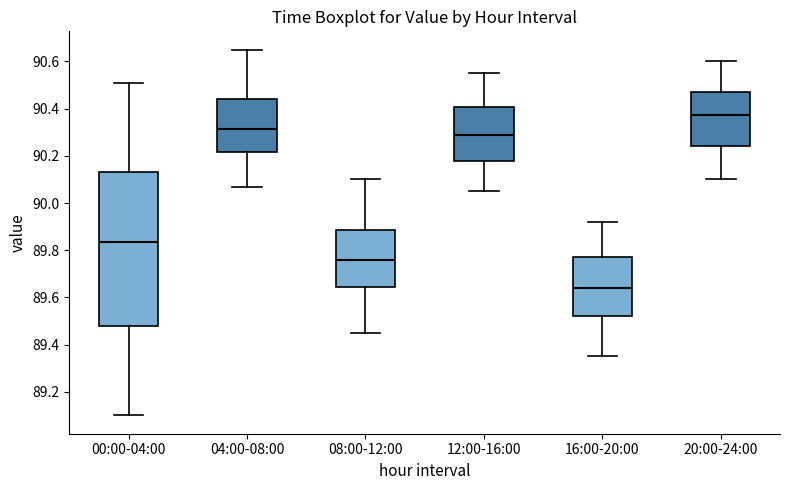

Reading left to right, transcribe this box plot: for each box, give where its median line is, the range the box spans, and where its two whiskers end, as read against the y-axis. The values are not printed on the chart, so give them approximately, as read against the axis.

00:00-04:00: median 89.84, box 89.48 to 90.14, whiskers 89.10 to 90.52
04:00-08:00: median 90.32, box 90.22 to 90.44, whiskers 90.08 to 90.66
08:00-12:00: median 89.76, box 89.64 to 89.88, whiskers 89.46 to 90.10
12:00-16:00: median 90.30, box 90.18 to 90.40, whiskers 90.06 to 90.56
16:00-20:00: median 89.64, box 89.52 to 89.78, whiskers 89.36 to 89.92
20:00-24:00: median 90.38, box 90.24 to 90.48, whiskers 90.10 to 90.60